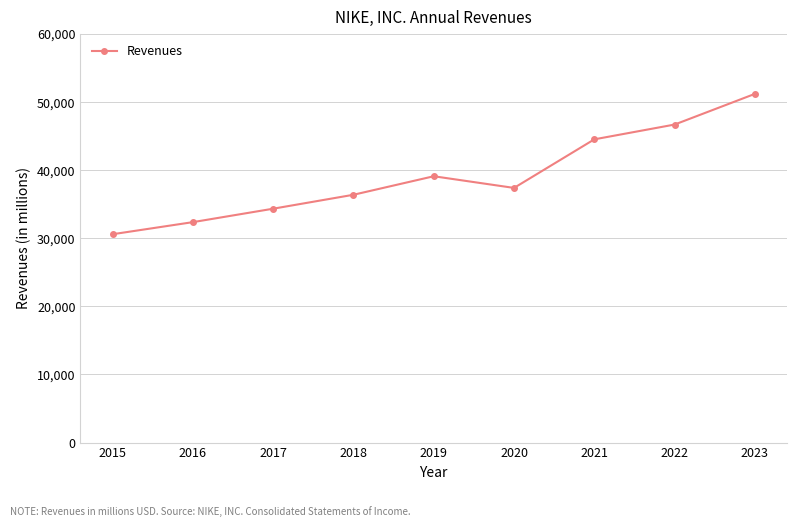

The value at 2023 is 30564. True or false?

False